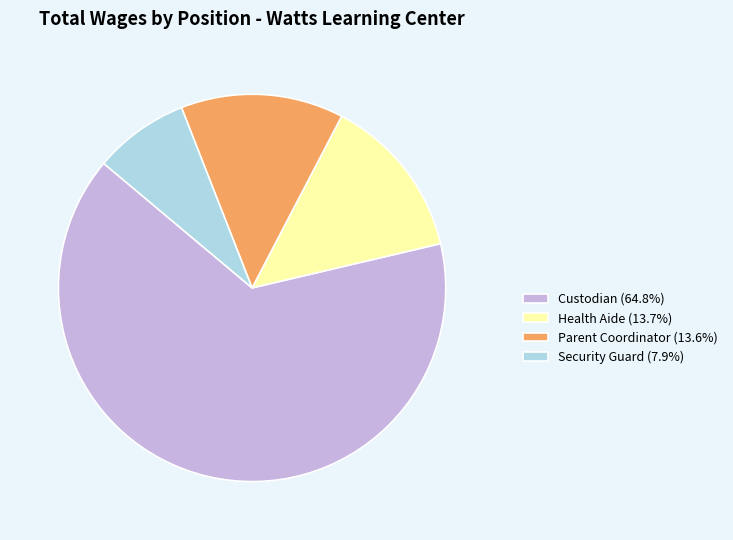

Is there a majority slice in this chart?

Yes